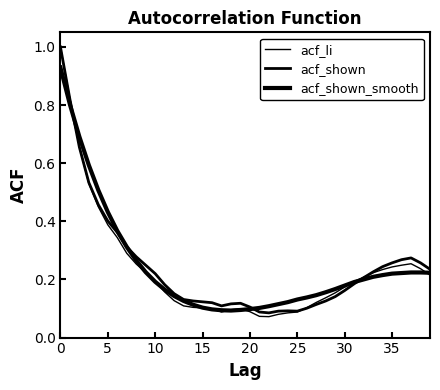

At which label is acf_shown closest to 0?

22